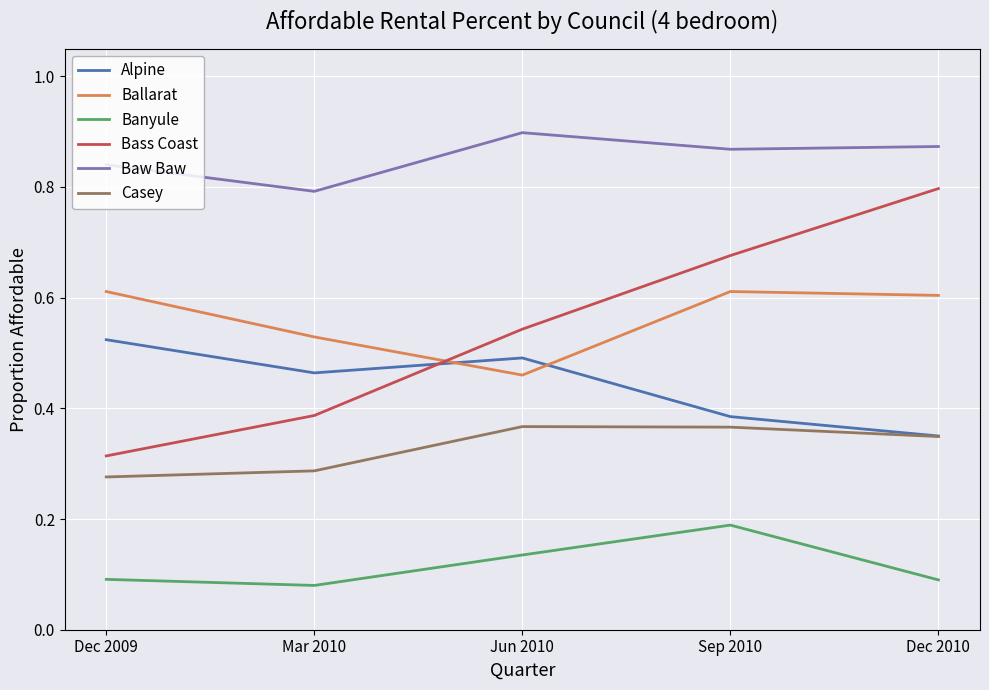

Is the value of Alpine at Dec 2010 greater than the value of Ballarat at Sep 2010?

No